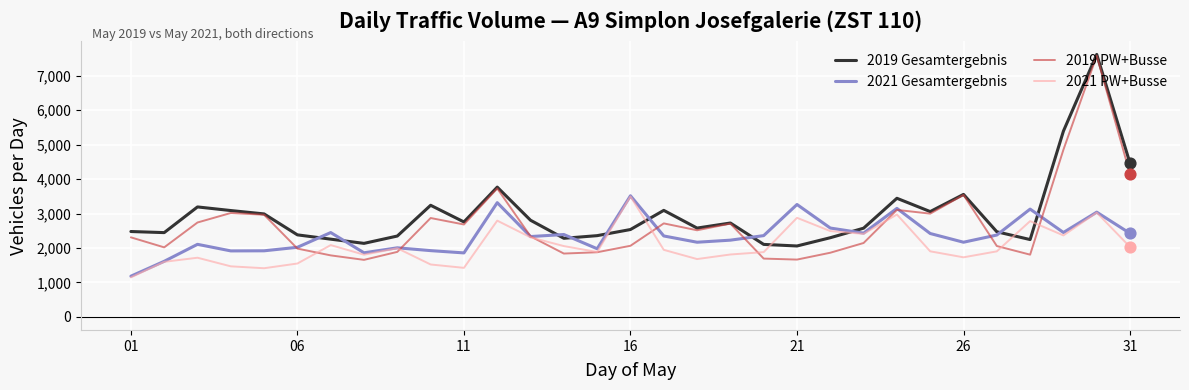

What is the greatest value displayed?

7619